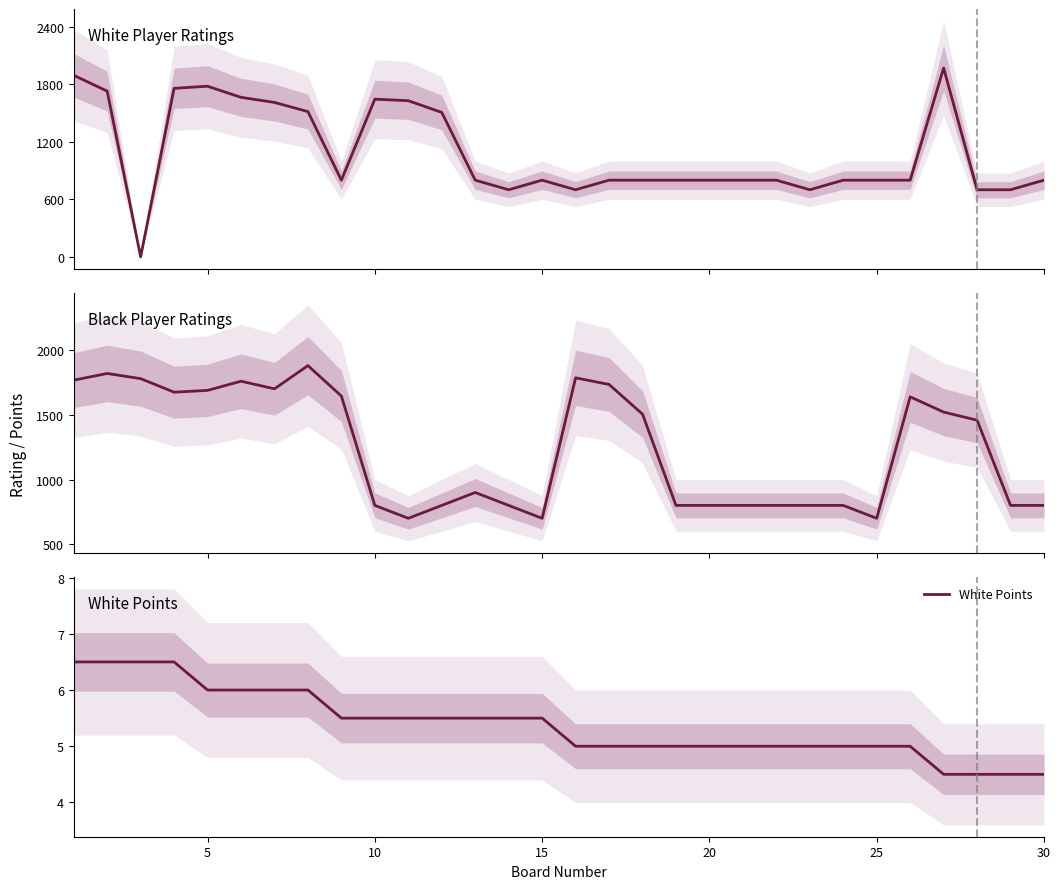

Between 21 and 13, which is larger?

21